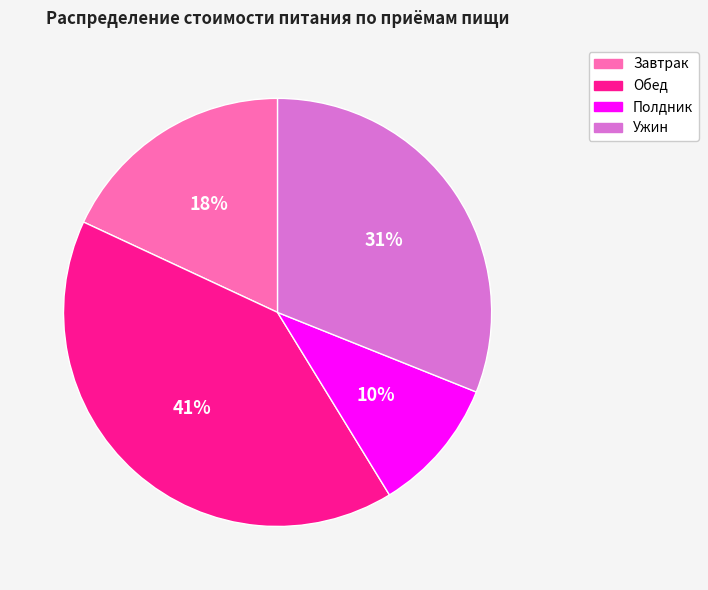

To the nearest percent, what is the average slice percentage?

25%